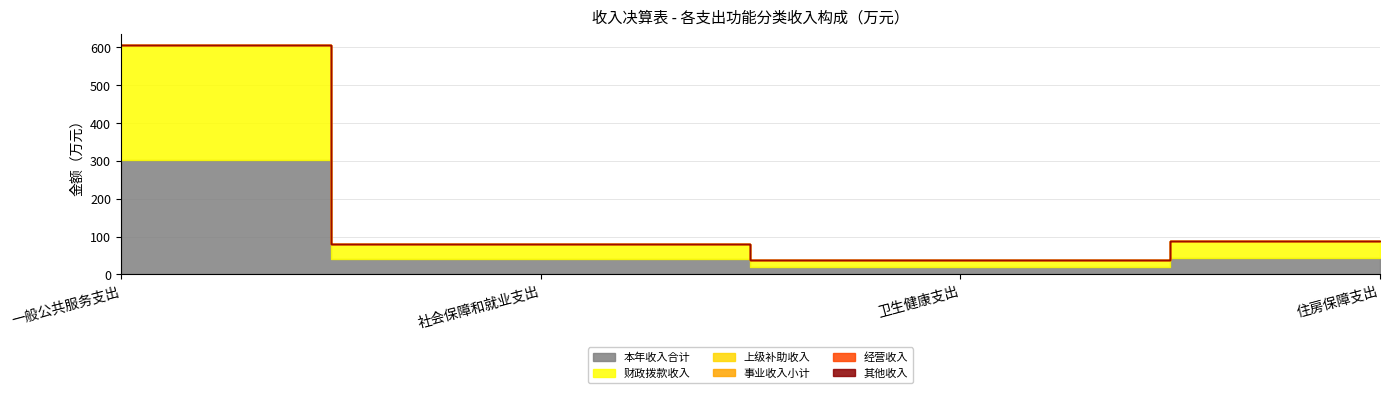

True or false: 其他收入 and 事业收入小计 intersect in this chart.

False